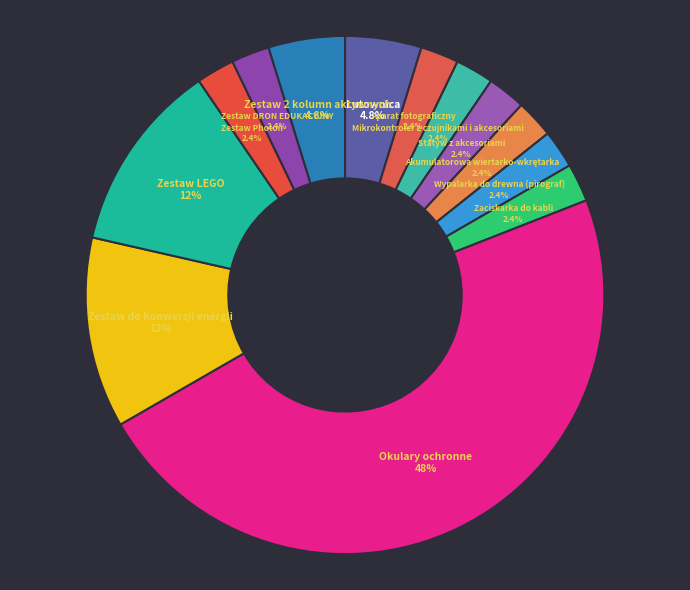

Is Mikrokontroler z czujnikami i akcesoriami the majority of the pie?

No